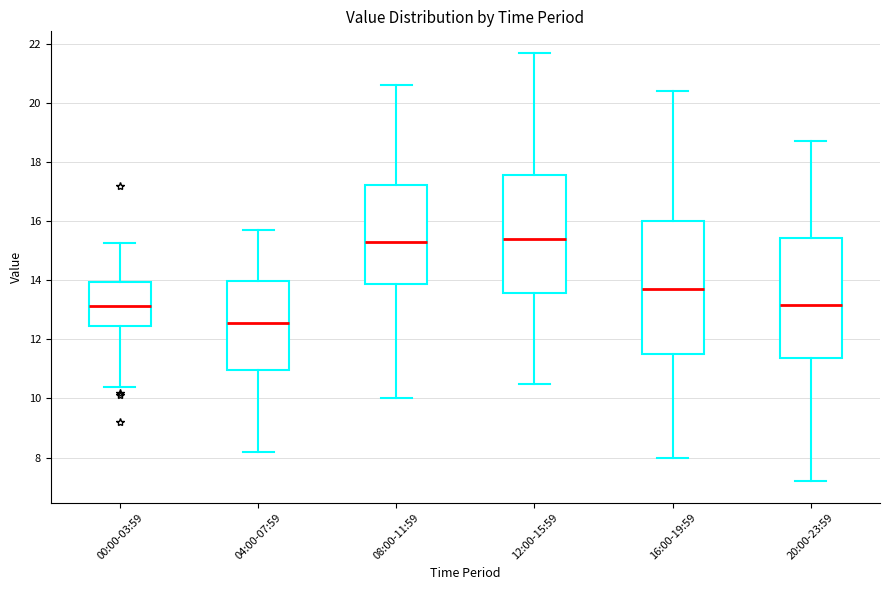

Which box is the tallest, from its lower edge to its upper edge?

16:00-19:59